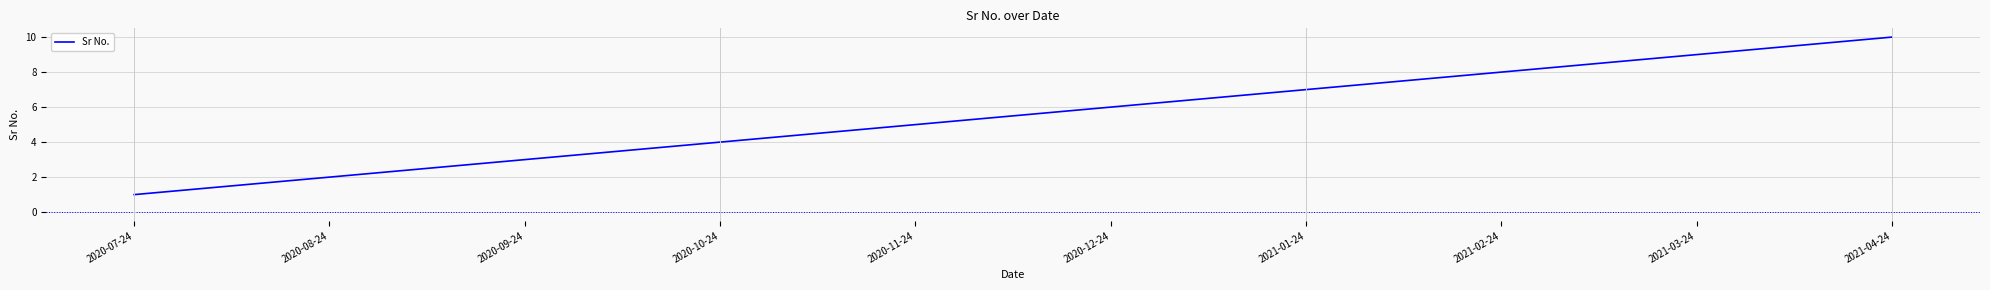

Which has a higher value, 2020-11-24 or 2021-04-24?

2021-04-24